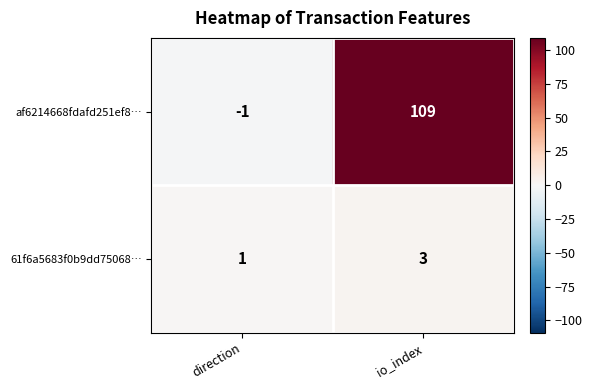

Reading left to right, transcribe all the data shown in this chart.

af6214668fdafd251ef8…: direction=-1	io_index=109
61f6a5683f0b9dd75068…: direction=1	io_index=3